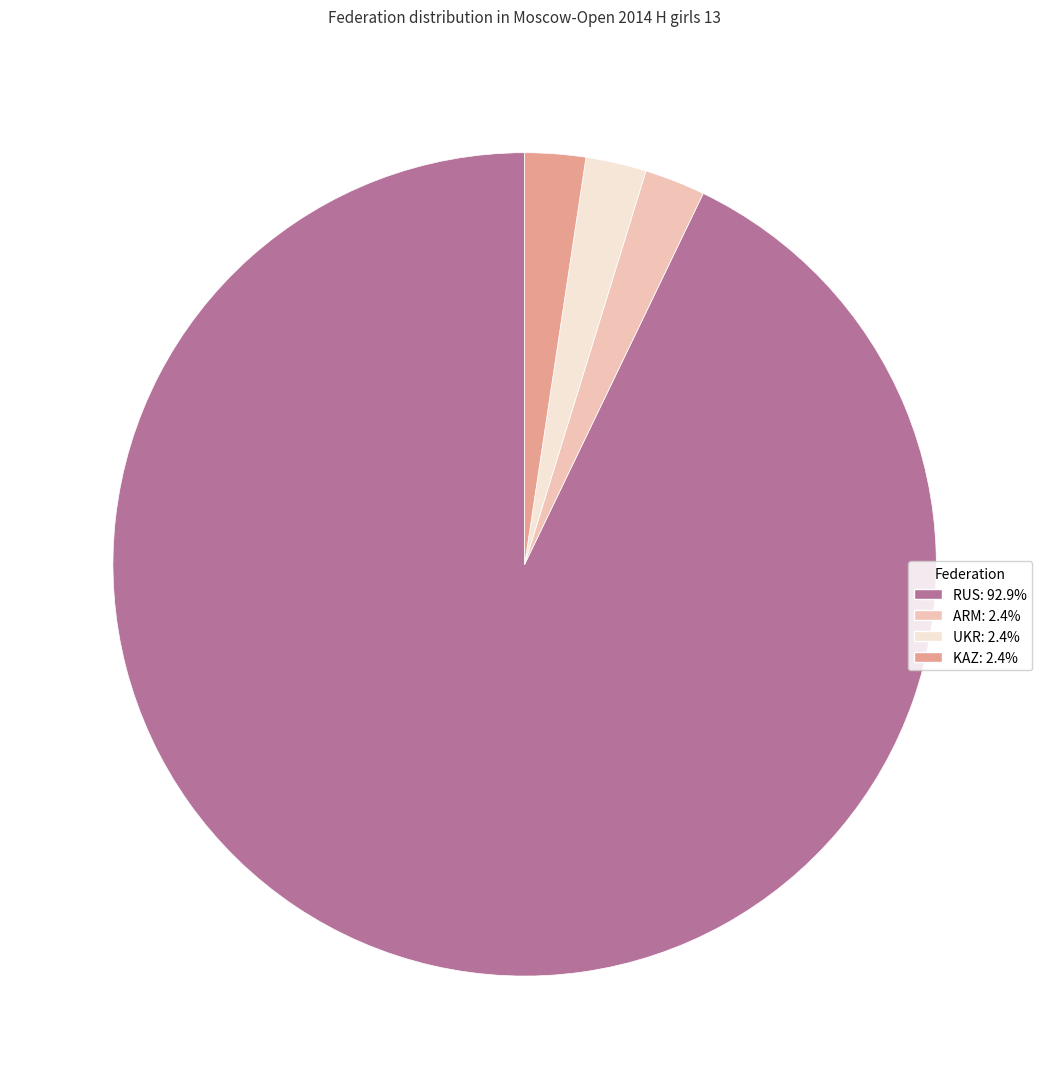

The UKR slice represents 2% of the pie. True or false?

True